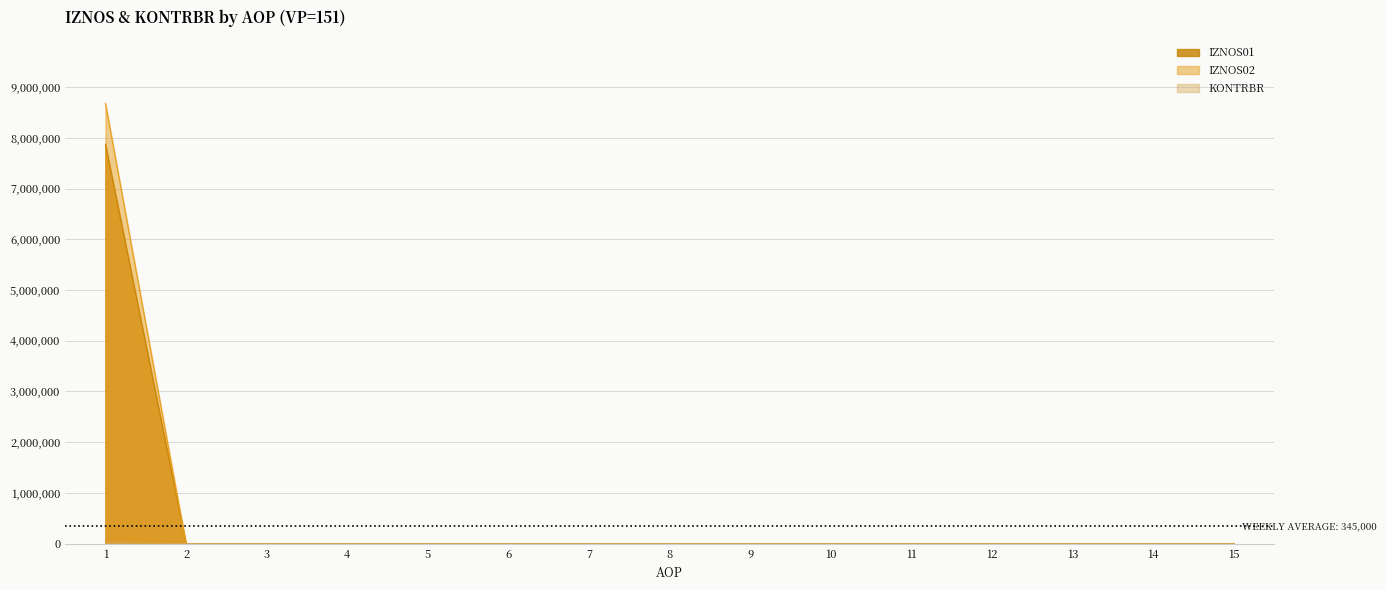

At which category is the sum across all series the highest?

1